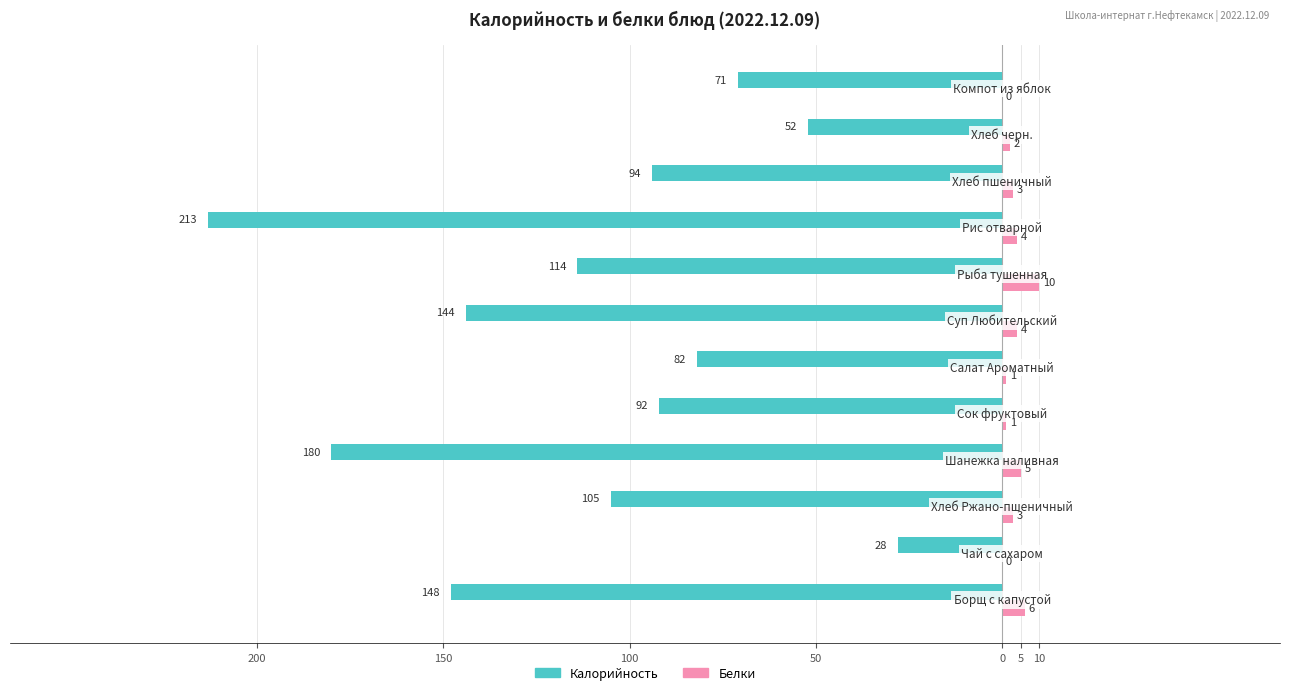

Count the Белки values in the range 1 to 5.

8